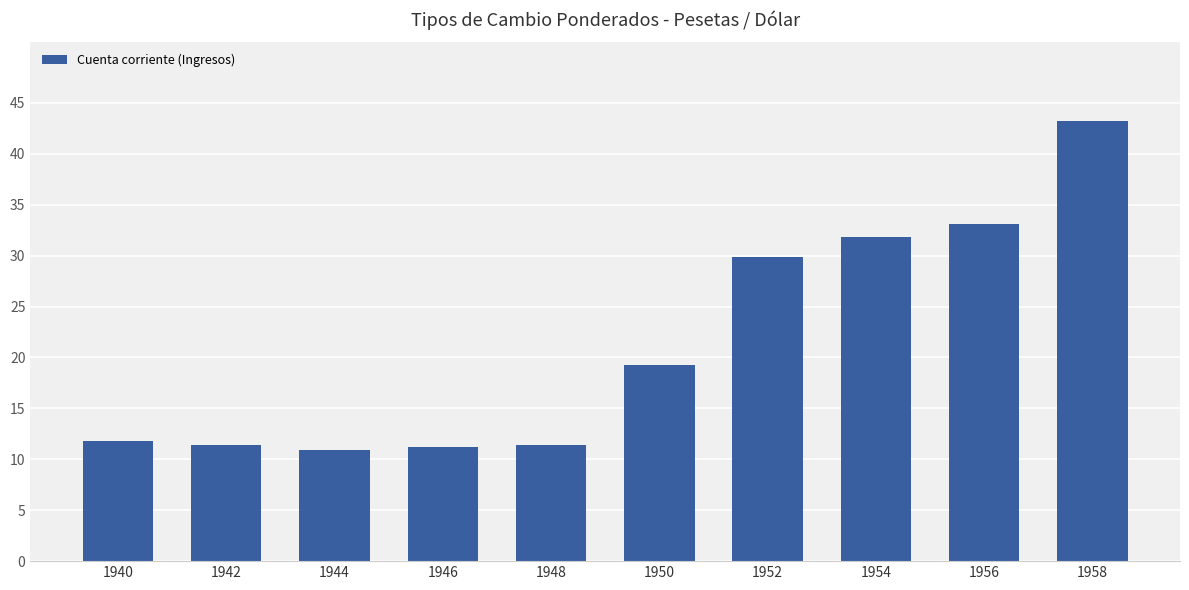

At which category does the chart reach its peak across all series?

1958